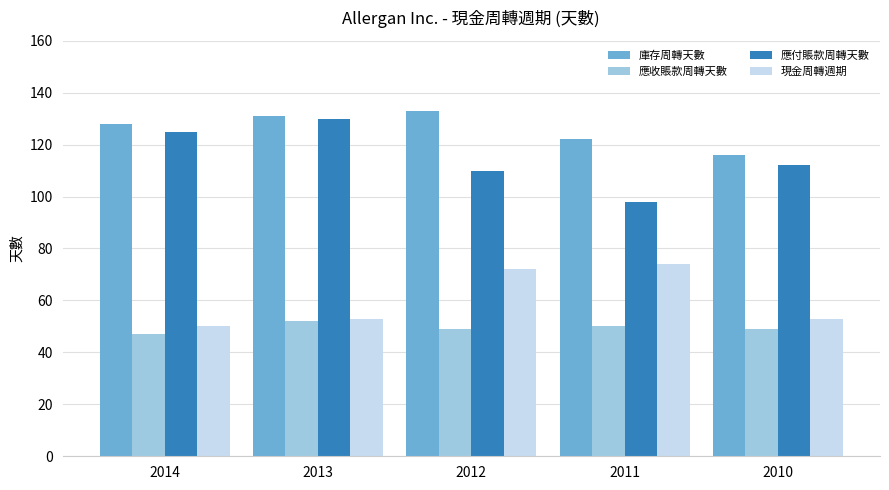

What is the highest value of the 應付賬款周轉天數 series?

130